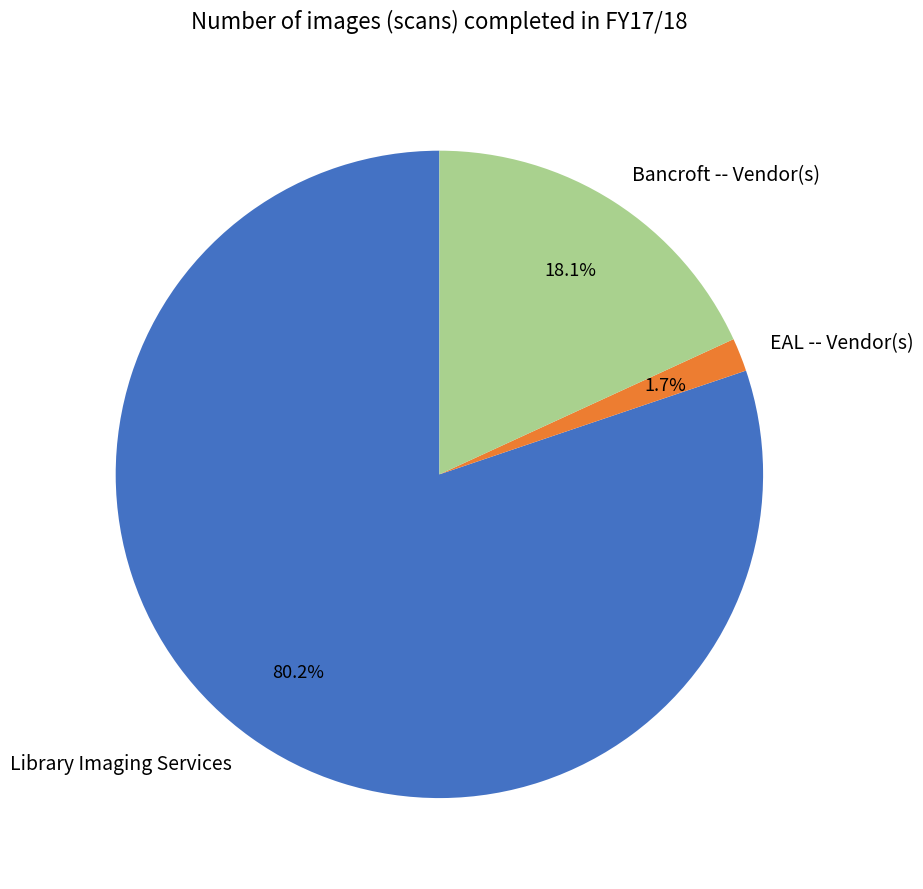

Is EAL -- Vendor(s) the majority of the pie?

No